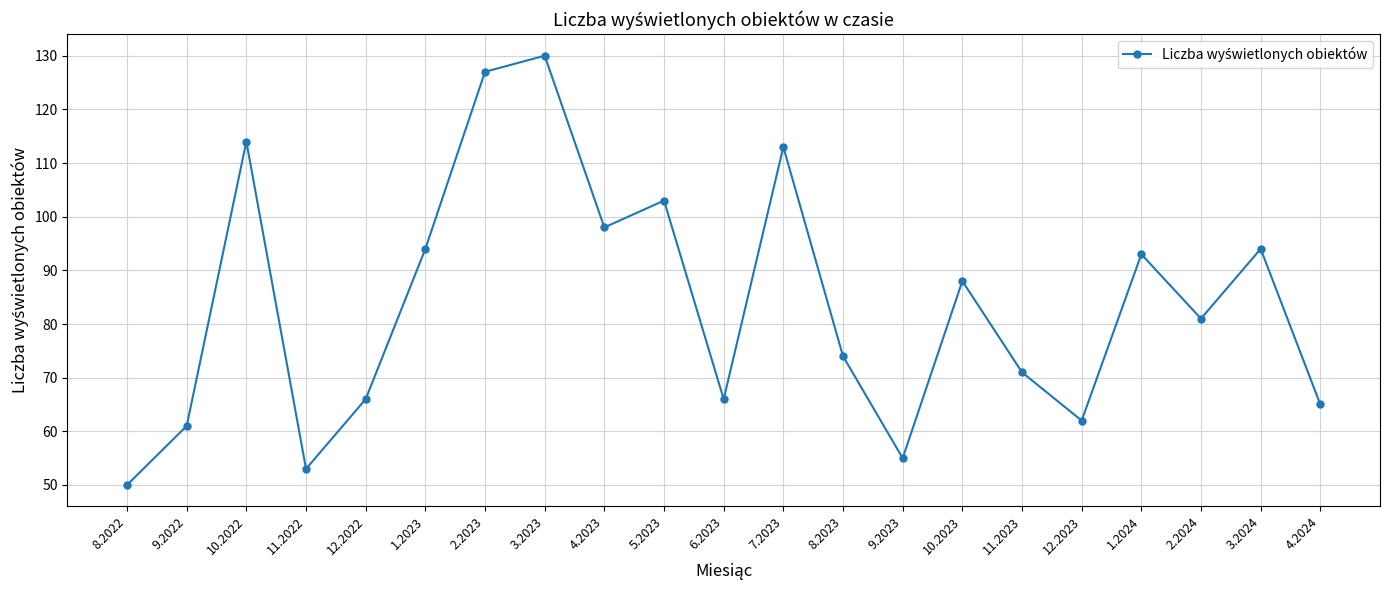

Where is the first local minimum?

11.2022